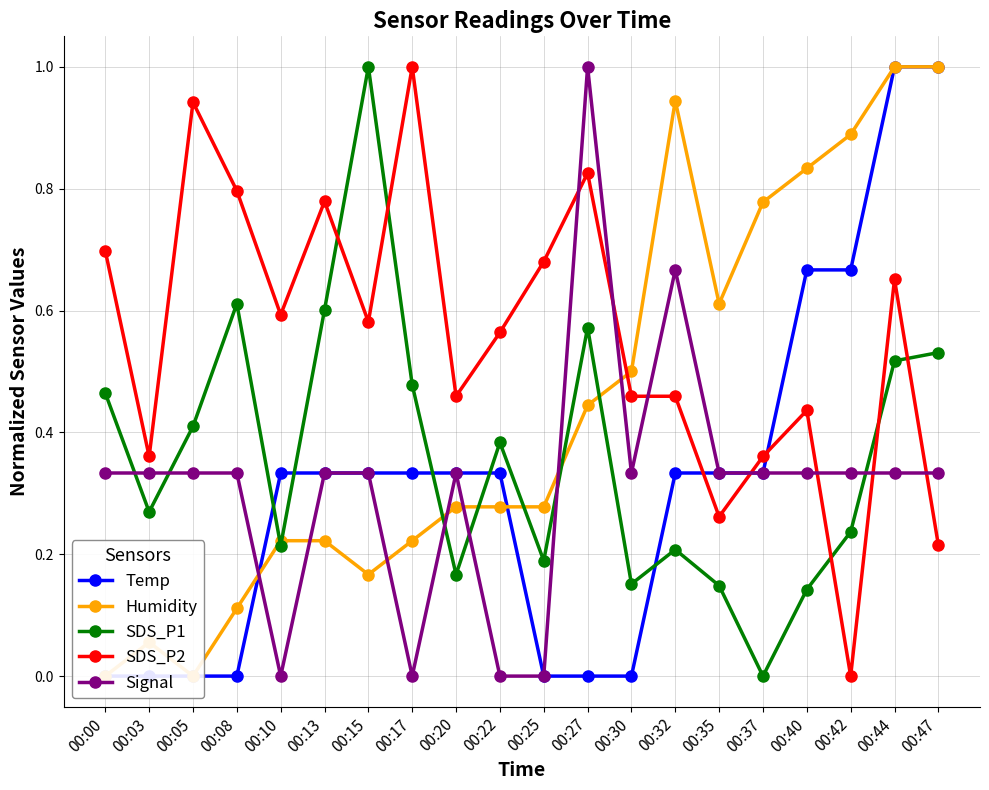

What is the sum of all SDS_P1 values?

7.3